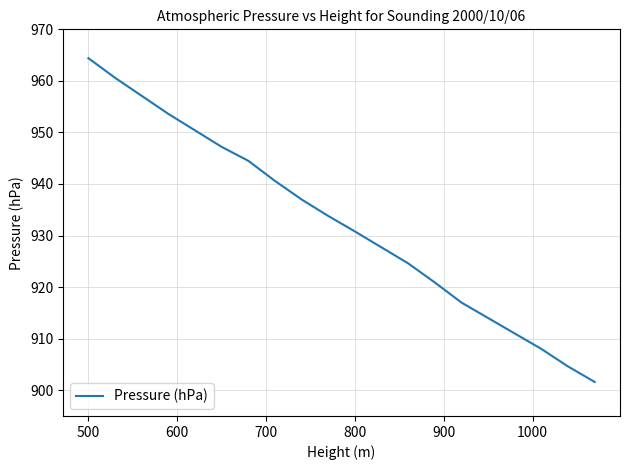

What is the maximum value shown in the chart?

964.4